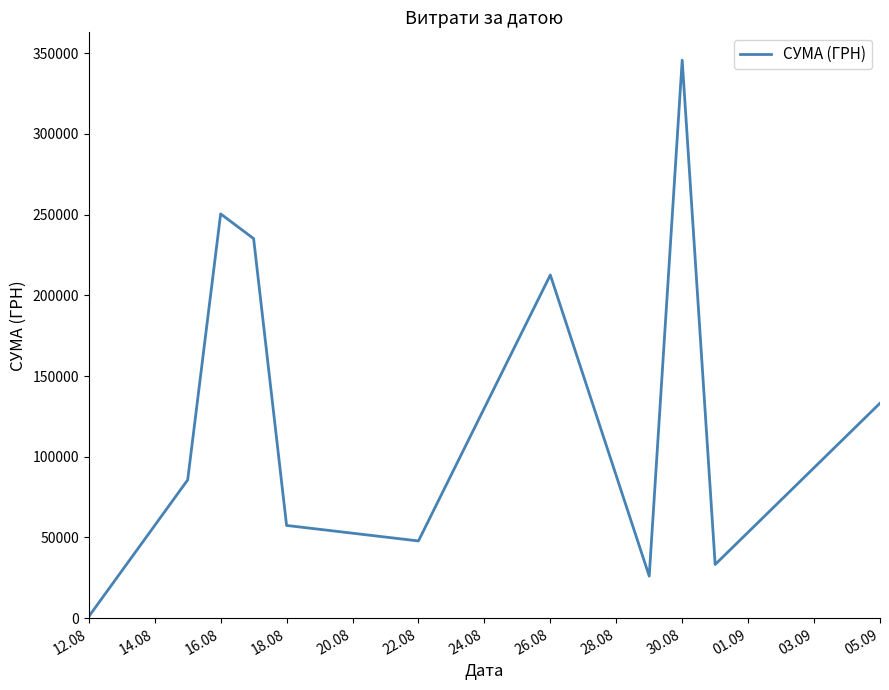

What is the difference between the maximum and minimum values?

344689.0